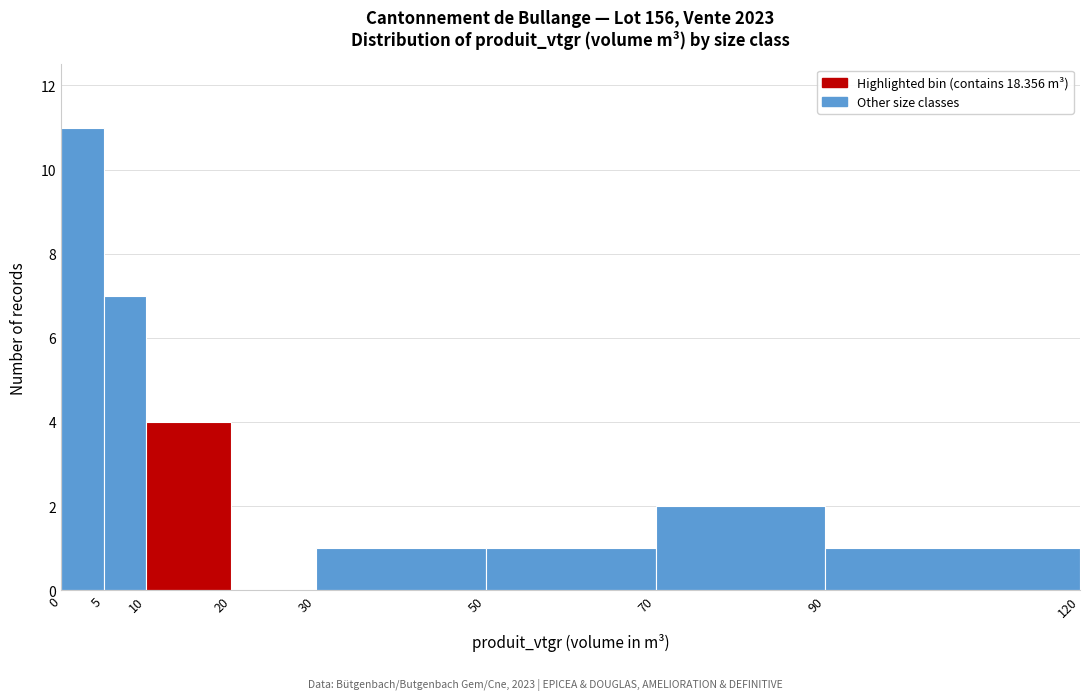

Reading left to right, list every bar in this chart as the range it spans on the x-axis followed by its height. The values are not printed on the chart, so give them approximately, as read against the axis.

0 to 5: 11
5 to 10: 7
10 to 20: 4
20 to 30: 0
30 to 50: 1
50 to 70: 1
70 to 90: 2
90 to 120: 1